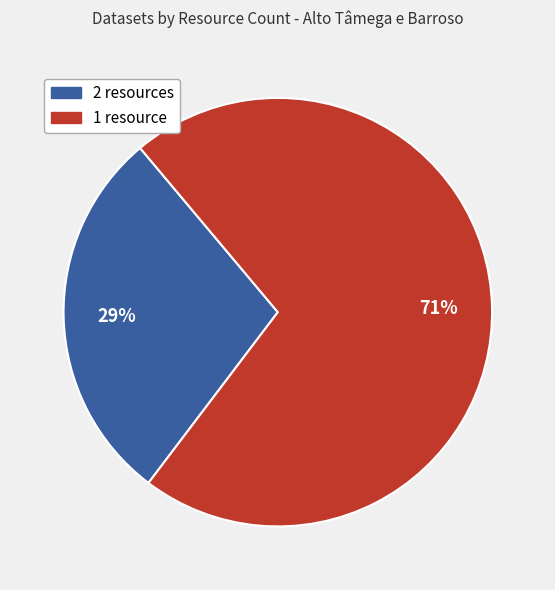

To the nearest percent, what is the combined percentage of 2 resources and 1 resource?

100%